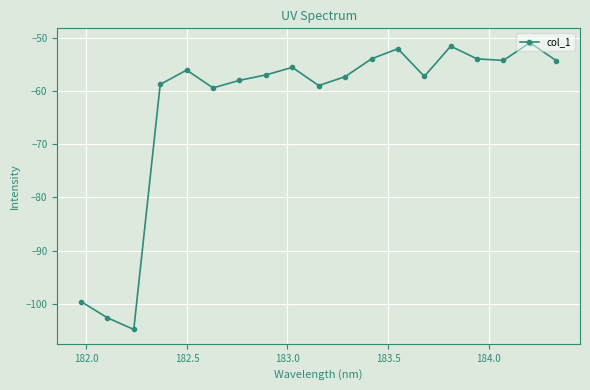

What is the value of the 8th point from the left?

-57.0